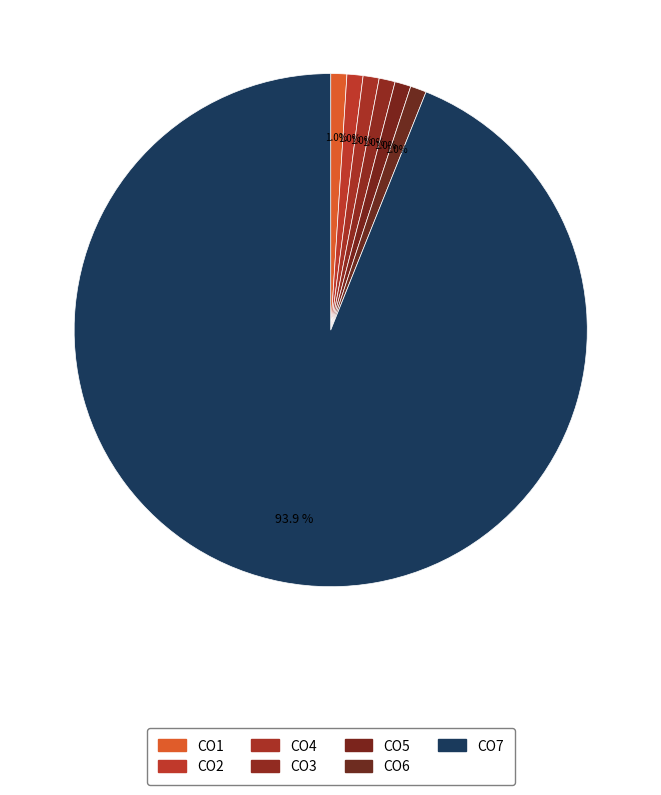

Count the number of slices in the pie.

7